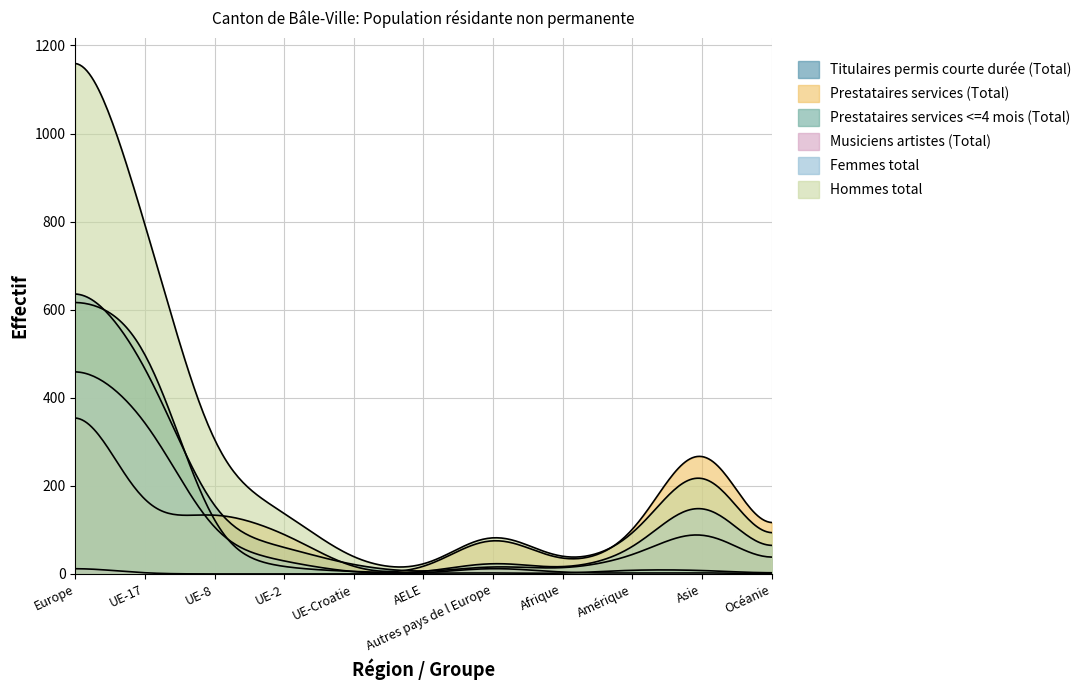

How many categories are shown in the chart?

300